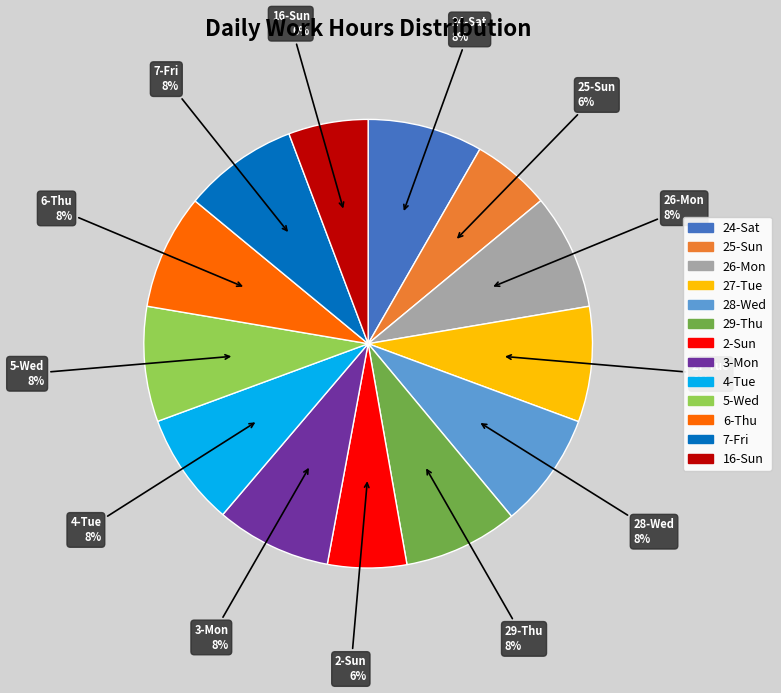

Is the sum of 27-Tue and 4-Tue greater than half?

No